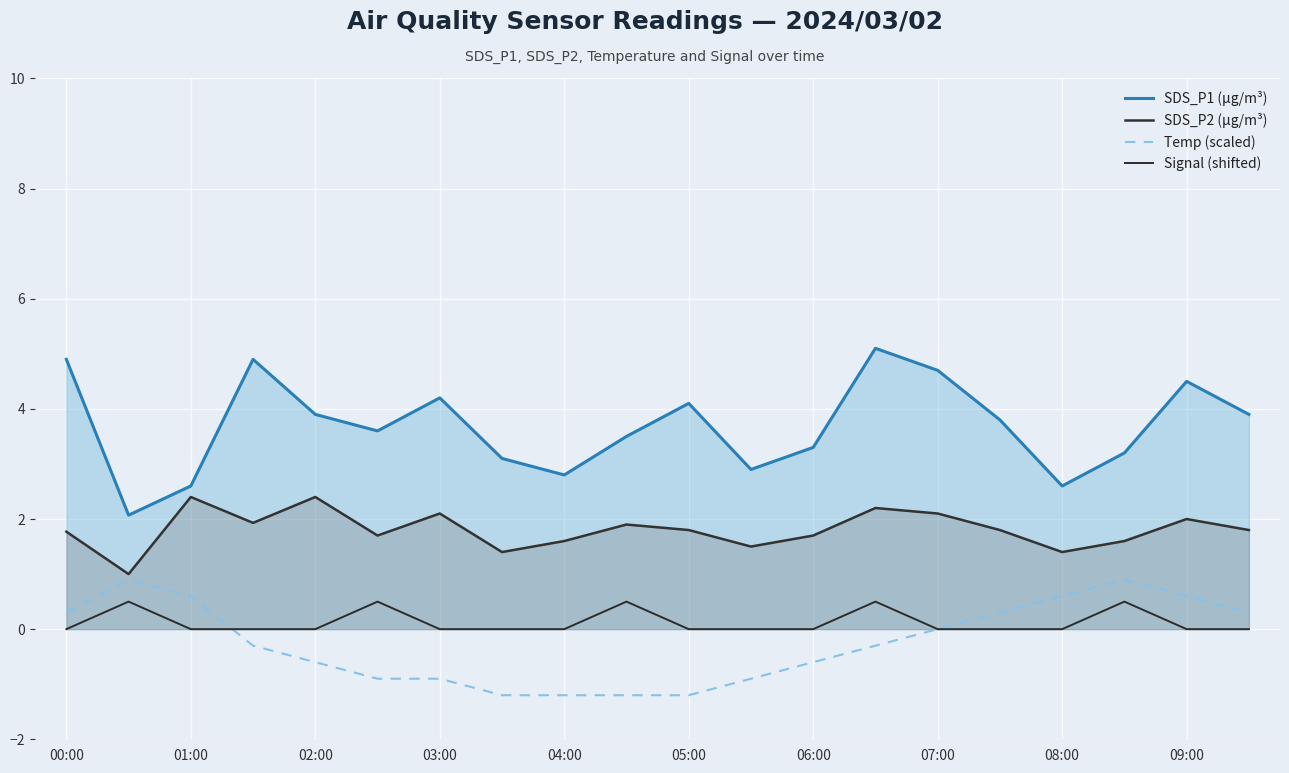

What is the sum of all Temp (scaled) values?

-4.8